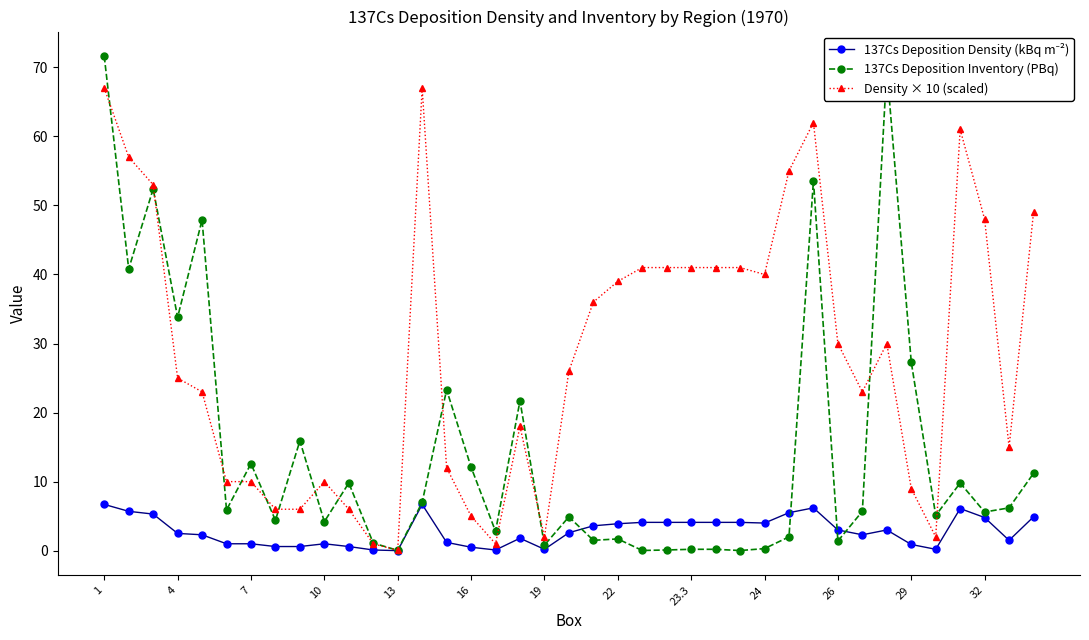

Which series has the largest total across all categories?

Density × 10 (scaled)